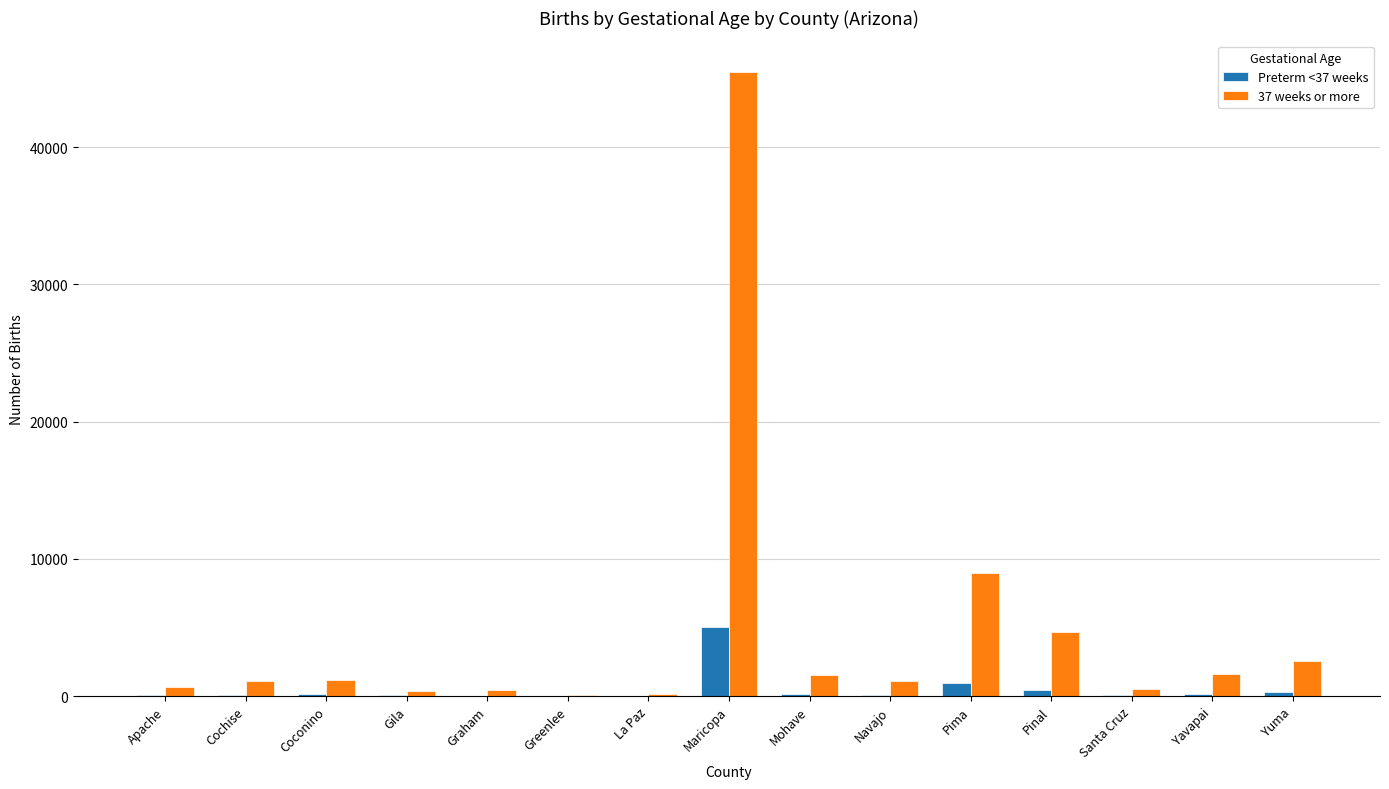

What is the average value of the 37 weeks or more series?

4701